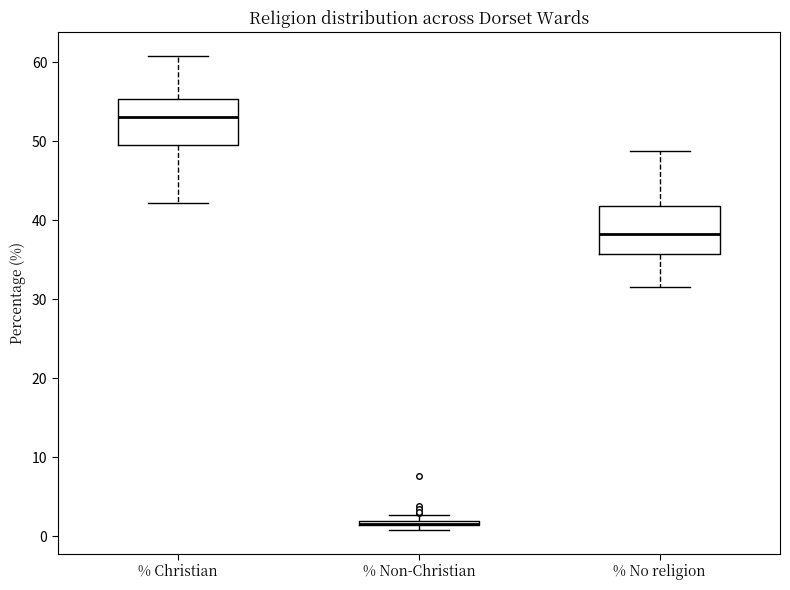

Where is the upper edge of the box for % Christian on the y-axis? The values are not printed on the chart, so give them approximately, as read against the axis.

55